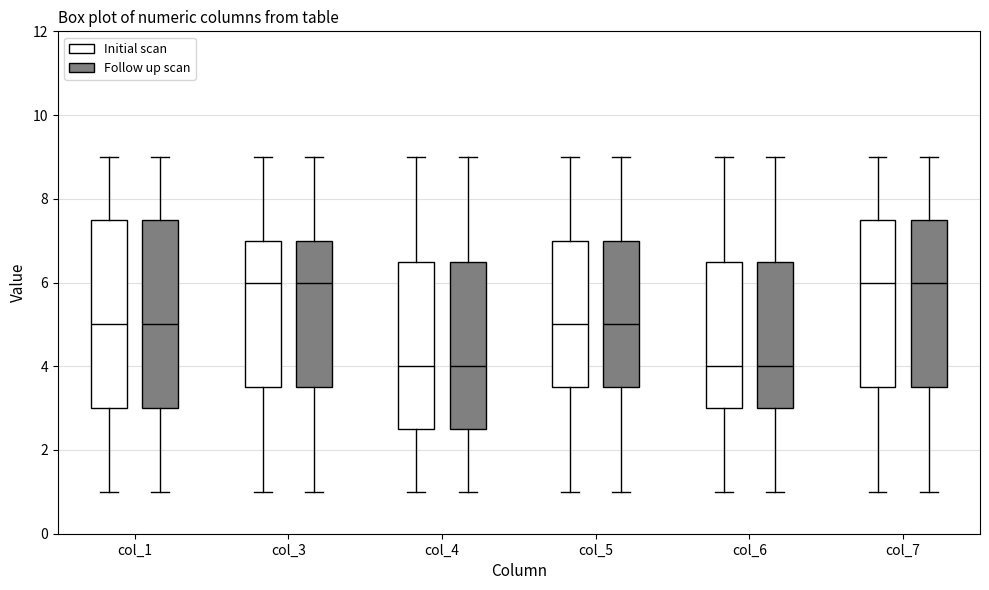

Reading left to right, transcribe this box plot: for each box, give where its median line is, the range the box spans, and where its two whiskers end, as read against the y-axis. The values are not printed on the chart, so give them approximately, as read against the axis.

col_1 (Initial scan): median 5.0, box 3.0 to 7.6, whiskers 1.0 to 9.0
col_1 (Follow up scan): median 5.0, box 3.0 to 7.6, whiskers 1.0 to 9.0
col_3 (Initial scan): median 6.0, box 3.6 to 7.0, whiskers 1.0 to 9.0
col_3 (Follow up scan): median 6.0, box 3.6 to 7.0, whiskers 1.0 to 9.0
col_4 (Initial scan): median 4.0, box 2.6 to 6.6, whiskers 1.0 to 9.0
col_4 (Follow up scan): median 4.0, box 2.6 to 6.6, whiskers 1.0 to 9.0
col_5 (Initial scan): median 5.0, box 3.6 to 7.0, whiskers 1.0 to 9.0
col_5 (Follow up scan): median 5.0, box 3.6 to 7.0, whiskers 1.0 to 9.0
col_6 (Initial scan): median 4.0, box 3.0 to 6.6, whiskers 1.0 to 9.0
col_6 (Follow up scan): median 4.0, box 3.0 to 6.6, whiskers 1.0 to 9.0
col_7 (Initial scan): median 6.0, box 3.6 to 7.6, whiskers 1.0 to 9.0
col_7 (Follow up scan): median 6.0, box 3.6 to 7.6, whiskers 1.0 to 9.0